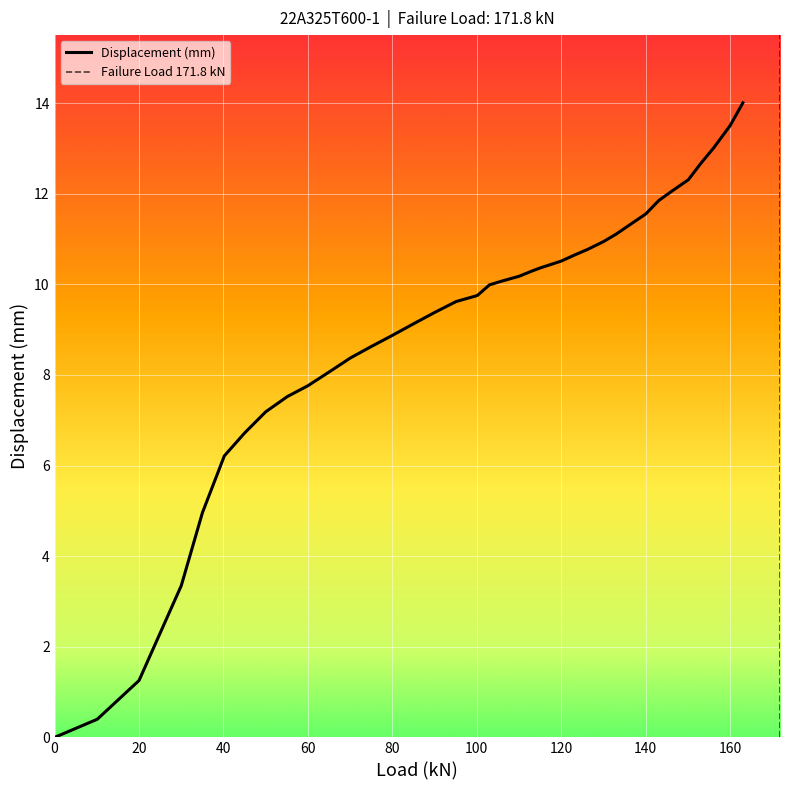

What position from the right is 156.1?

3